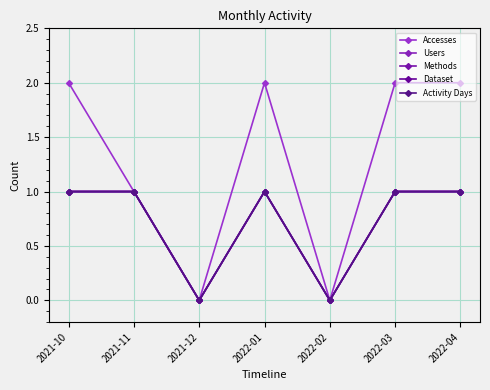

Is it true that Methods equals 0 at 2021-10?

False